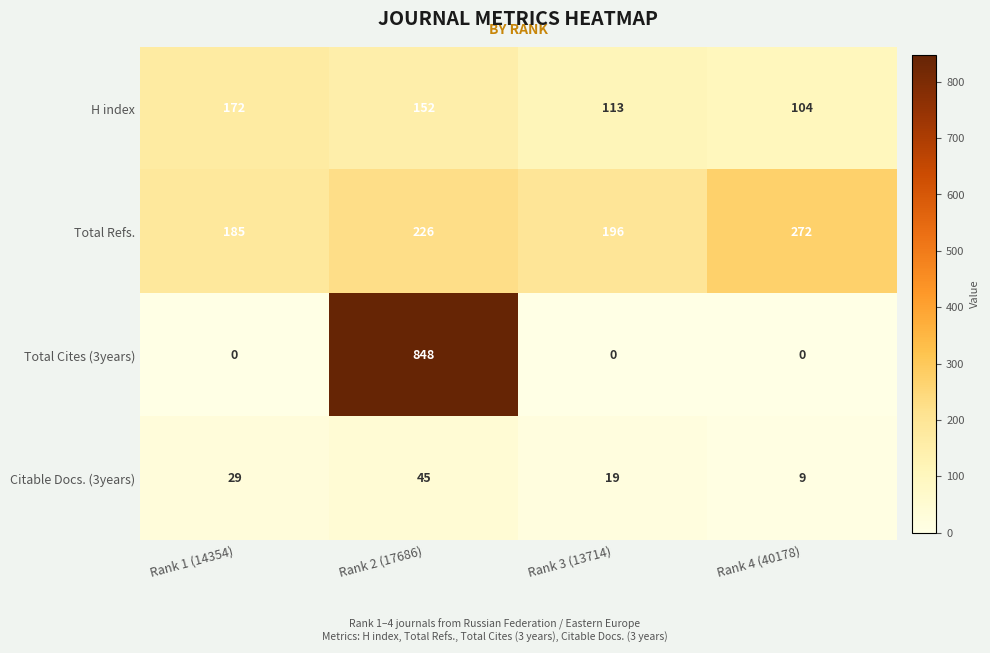

At which category is the sum across all series the highest?

Rank 2 (17686)